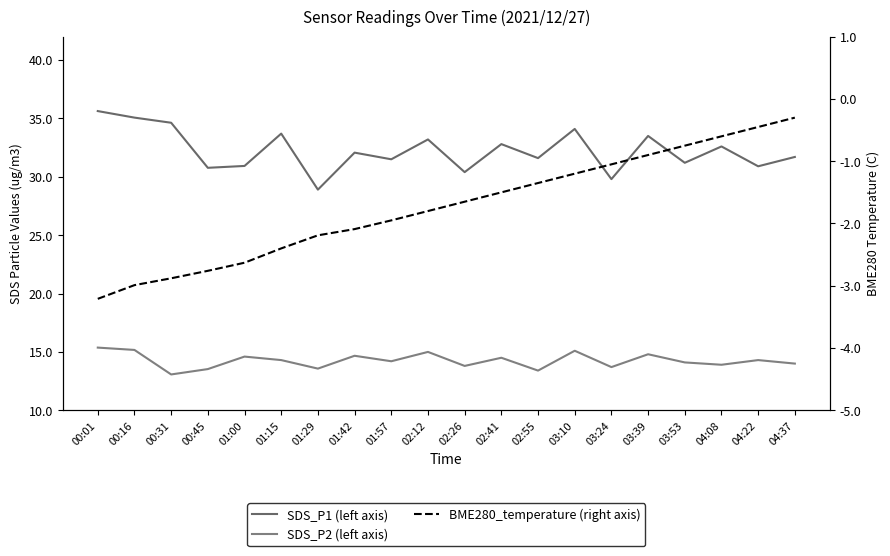

Which series has the widest spread of values?

SDS_P1 (left axis)